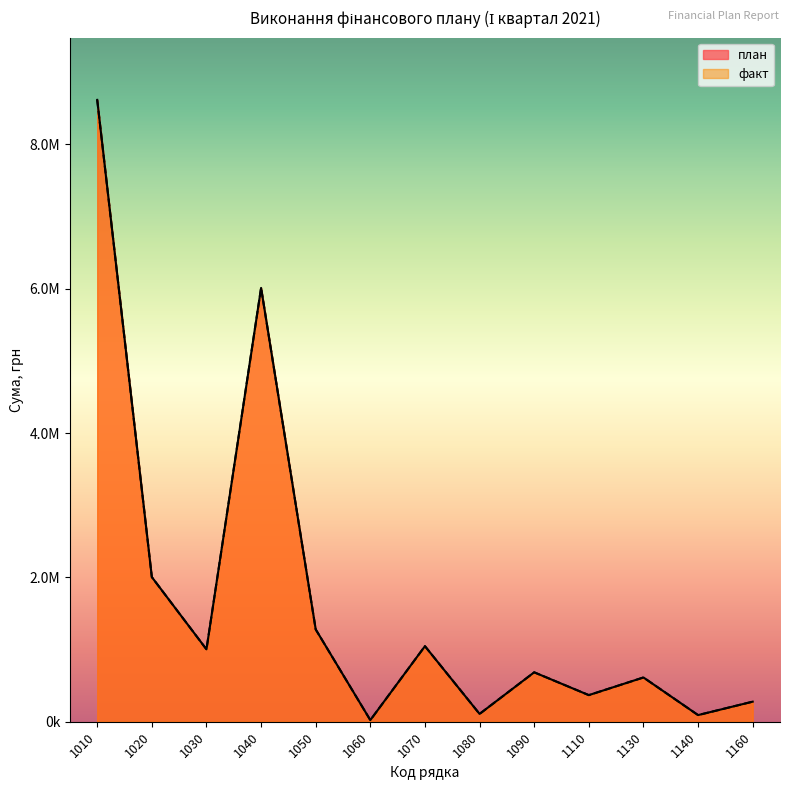

Reading left to right, transcribe all the data shown in this chart.

план: 8617252.0	2004304.5	1003272.1	6011412.1	1279231.7	22418.3	1047105.7	108234.9	684745.9	368760.0	613317.5	92044.3	278060.9
факт: 8617252.0	2004304.5	1003272.1	6011412.1	1279231.7	22418.3	1047105.7	108234.9	684745.9	368760.0	613317.5	92044.3	278060.9